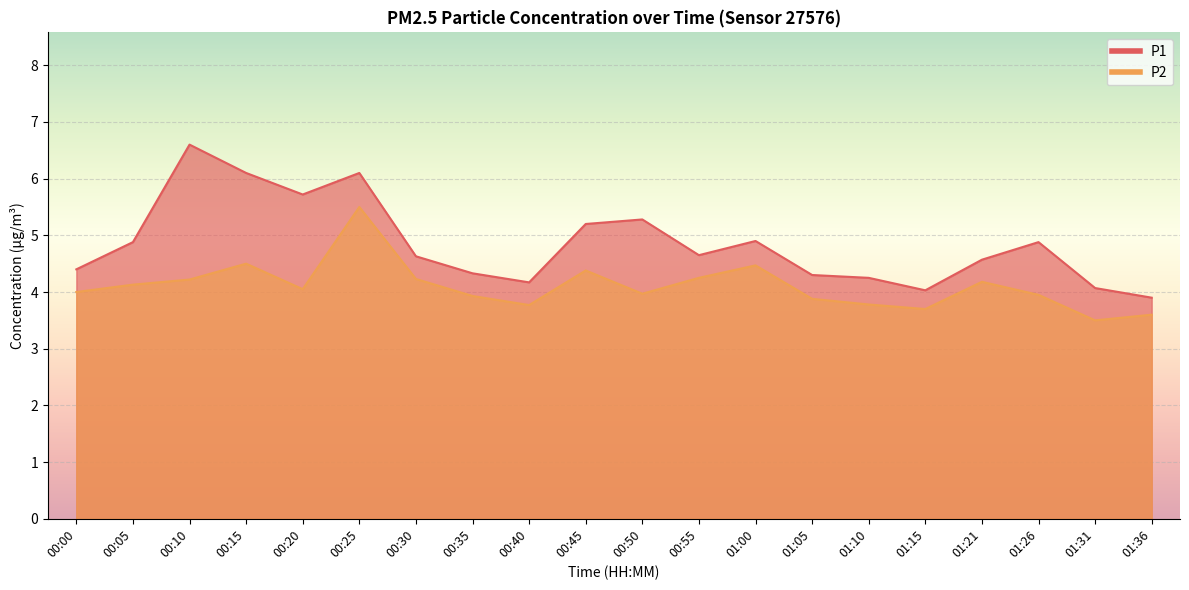

At which label is P2 closest to 4?

00:00